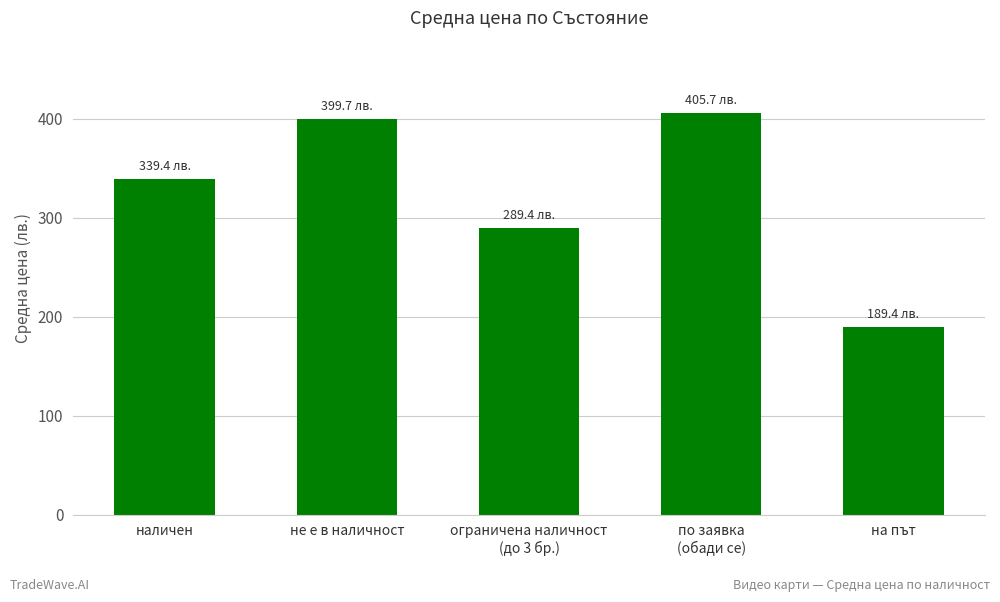

What position from the right is не е в наличност?

4